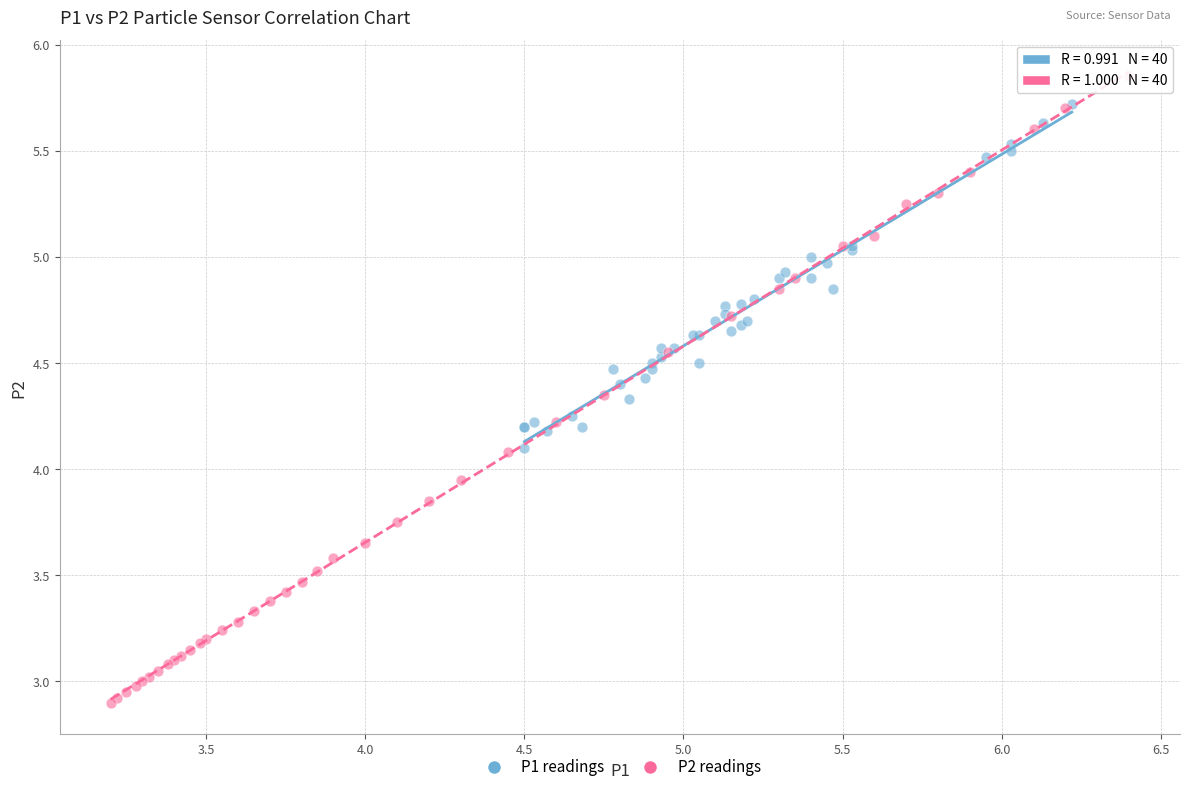

Which series has the widest spread of Y values?

P2 readings